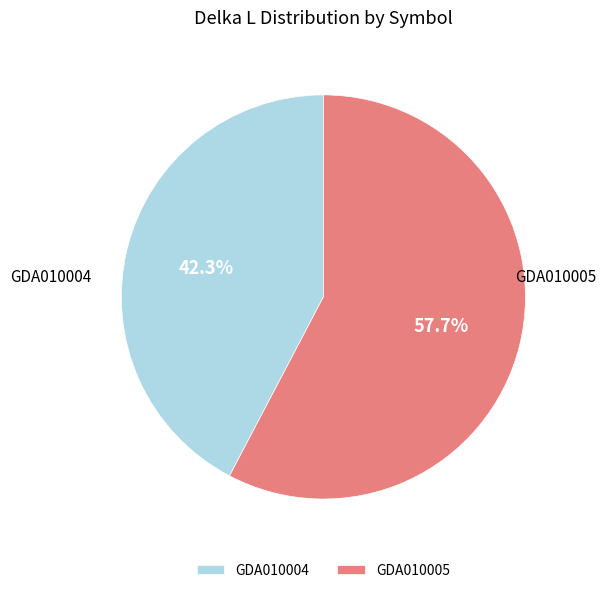

Approximately how many times larger is the value at GDA010005 compared to GDA010004?

1.4